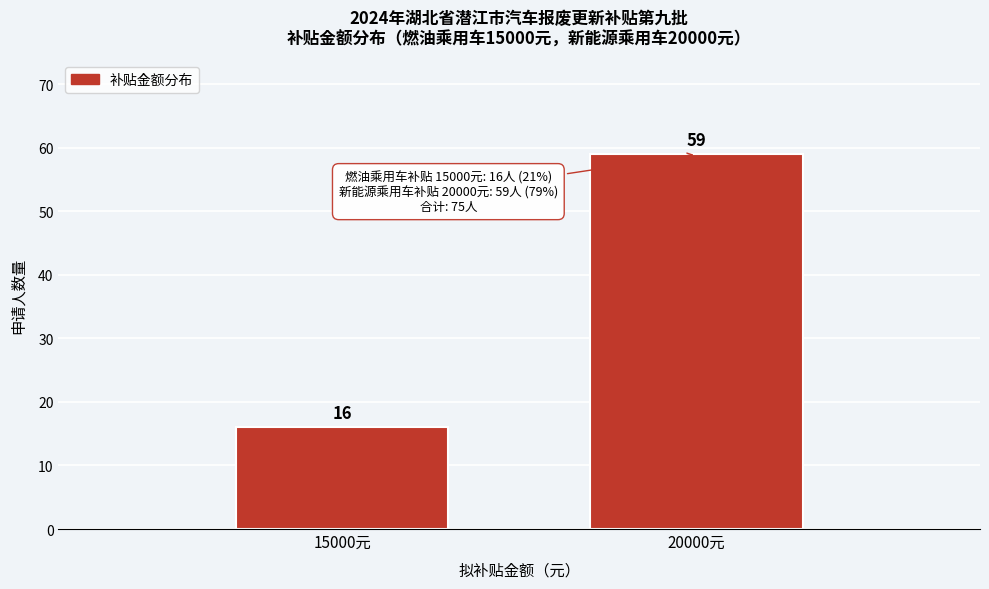

Reading left to right, what are all the values shown in this chart?

16	59